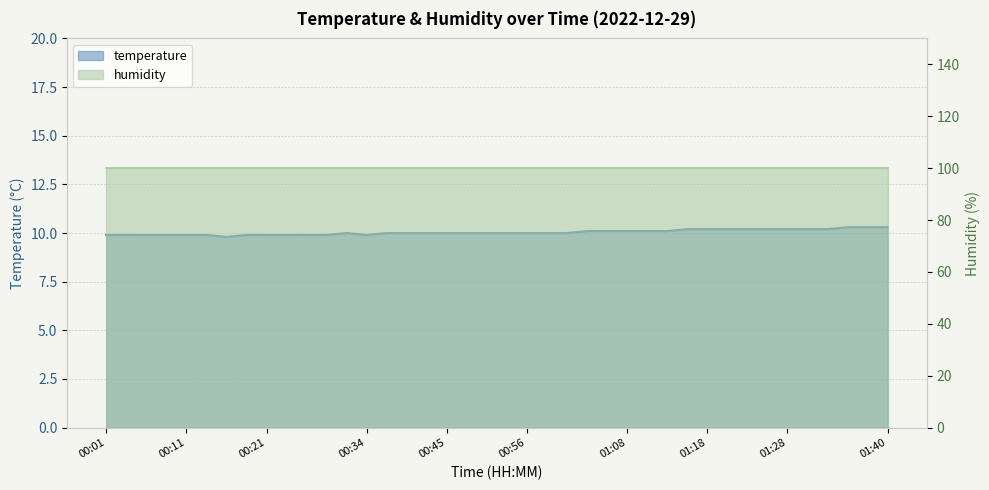

List the labels in order of value, smallest first.

00:16, 00:01, 00:03, 00:06, 00:08, 00:11, 00:13, 00:18, 00:21, 00:23, 00:26, 00:29, 00:34, 00:32, 00:37, 00:40, 00:43, 00:45, 00:48, 00:51, 00:53, 00:56, 00:58, 01:01, 01:03, 01:05, 01:08, 01:10, 01:13, 01:15, 01:18, 01:20, 01:23, 01:25, 01:28, 01:30, 01:32, 01:35, 01:37, 01:40